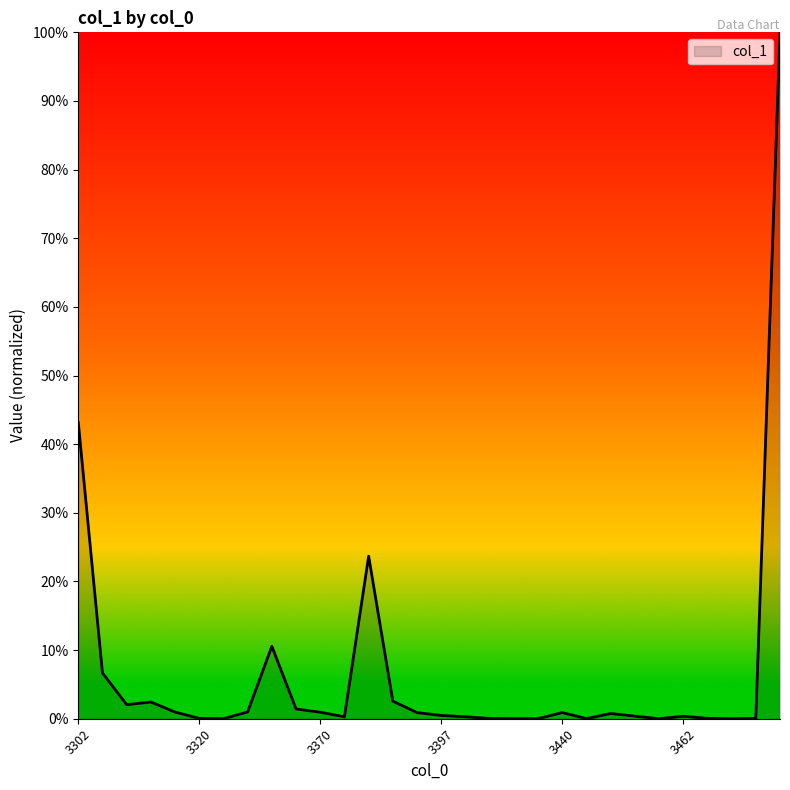

What is the difference between the maximum and minimum values?

100.0